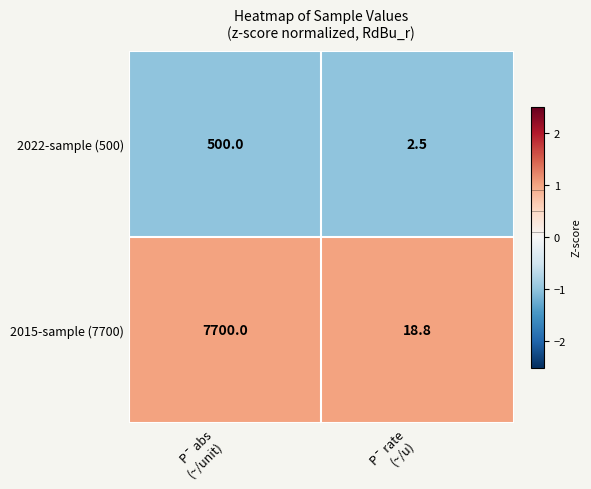

What is the spread (max minus min) of values at P¯ abs
(~/unit)?

7200.0